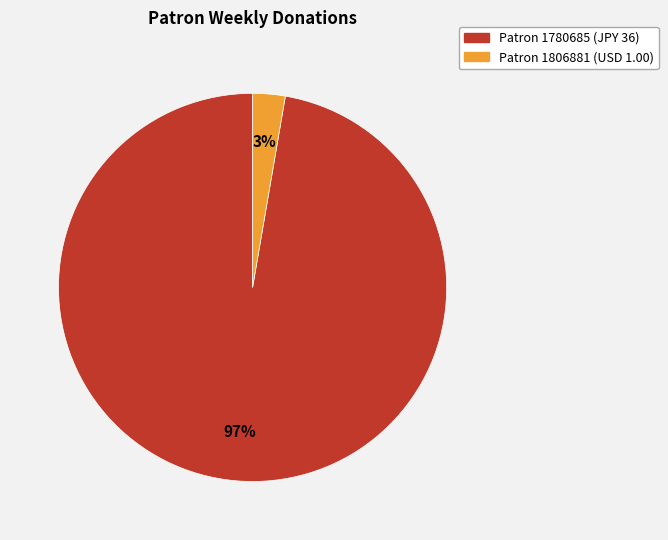

What is the largest slice in the pie chart?

Patron 1780685 (JPY 36)